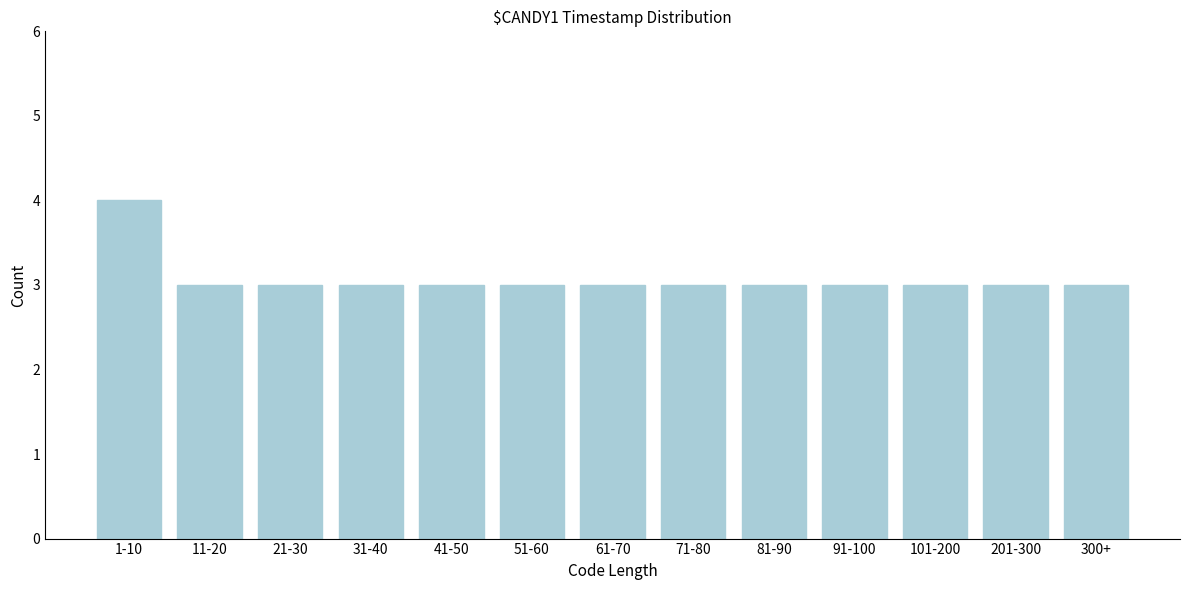

Reading right to left, extract all data points from this chart.

3	3	3	3	3	3	3	3	3	3	3	3	4